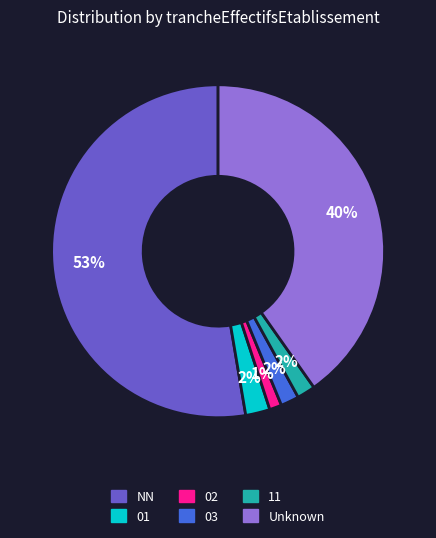

To the nearest percent, what is the average slice percentage?

17%